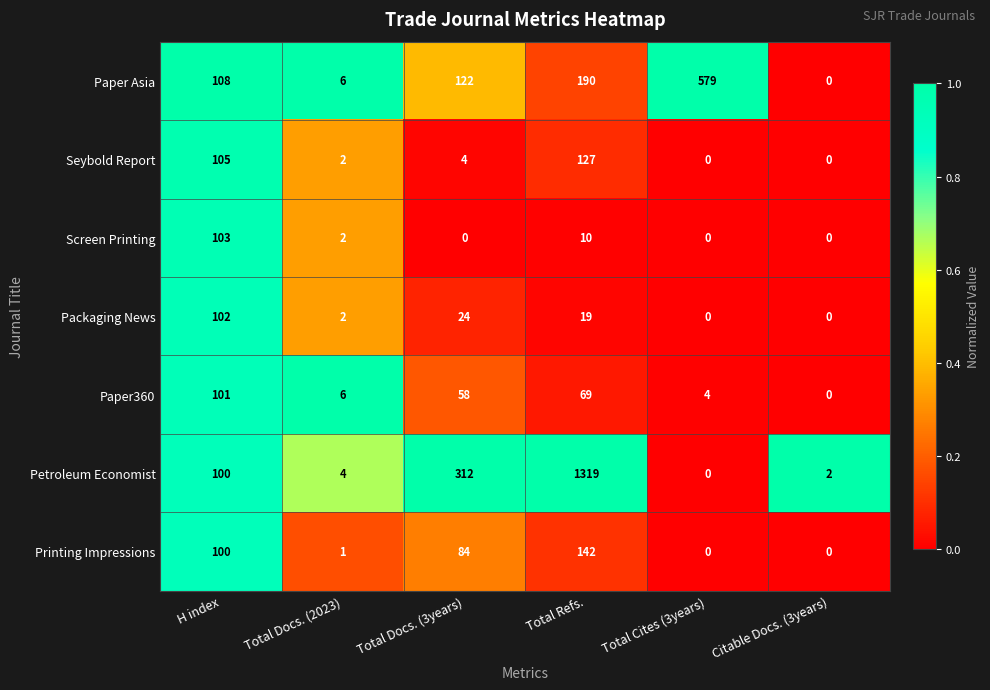

Rank the series at Total Docs. (3years) from lowest to highest value.

Screen Printing, Seybold Report, Packaging News, Paper360, Printing Impressions, Paper Asia, Petroleum Economist